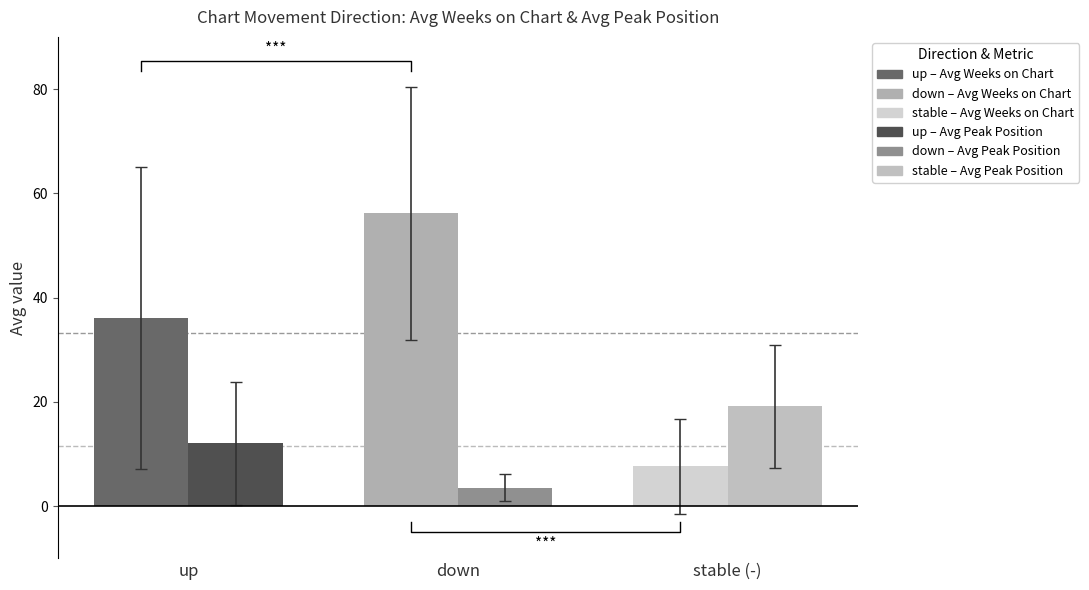

How many groups of bars are there?

3